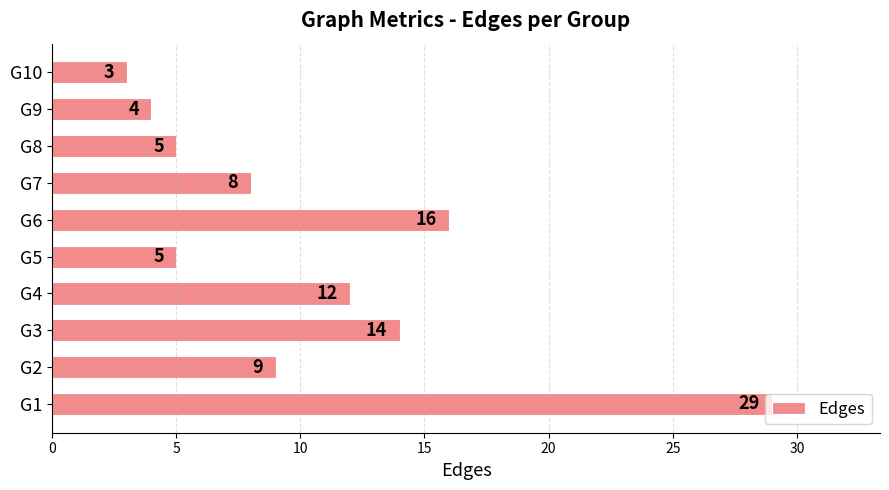

What is the difference between the maximum and second lowest values?

25